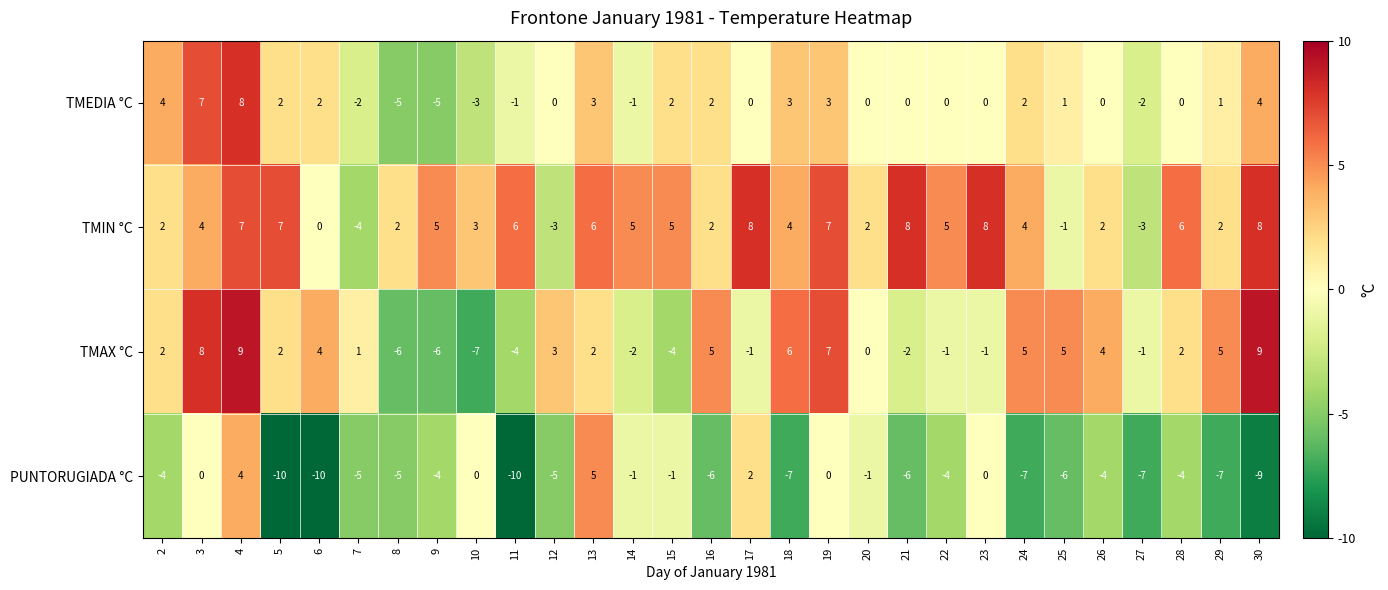

True or false: PUNTORUGIADA °C has a value of -15 at 11.

False